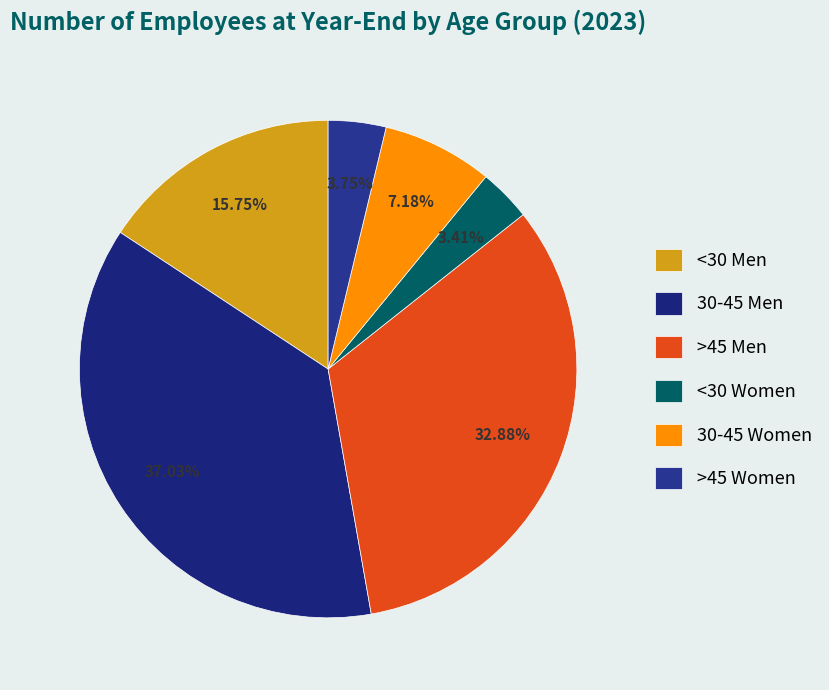

Does 30-45 Men represent more than half of the total?

No